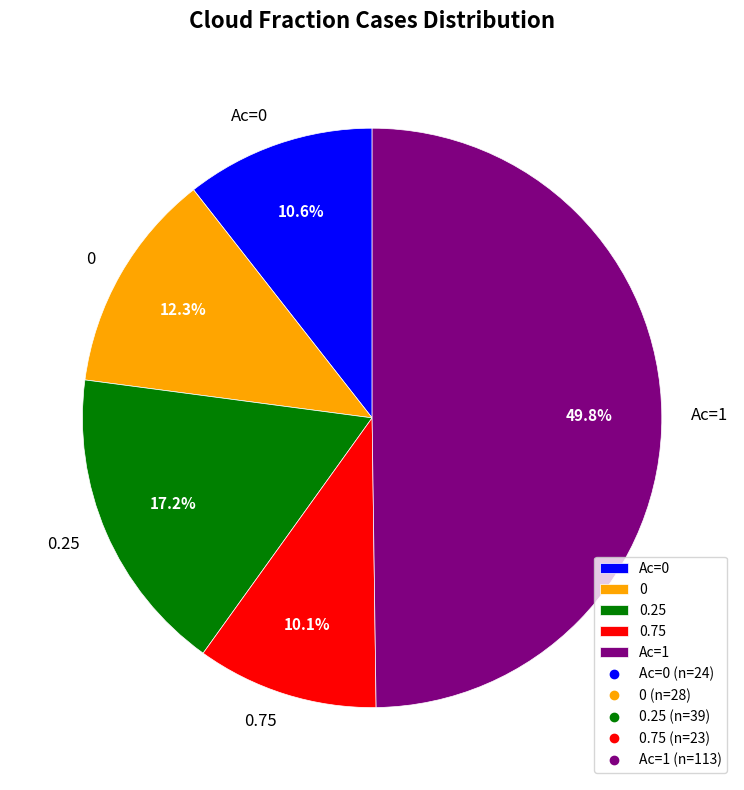

What is the total percentage of Ac=1 and 0.75?

59.9%